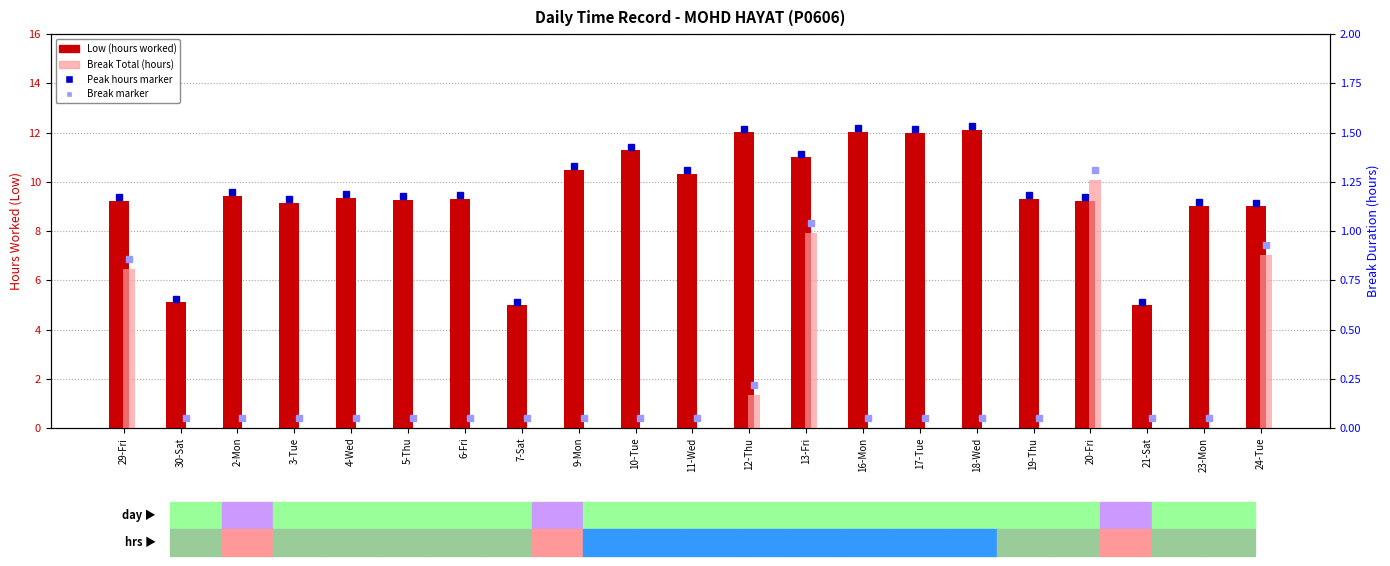

Reading left to right, list all the values displayed in this chart.

Low (hours worked): 29-Fri=9.2	30-Sat=5.1	2-Mon=9.4	3-Tue=9.2	4-Wed=9.3	5-Thu=9.3	6-Fri=9.3	7-Sat=5.0	9-Mon=10.5	10-Tue=11.3	11-Wed=10.3	12-Thu=12.0	13-Fri=11.0	16-Mon=12.0	17-Tue=12.0	18-Wed=12.1	19-Thu=9.3	20-Fri=9.2	21-Sat=5.0	23-Mon=9.0	24-Tue=9.0
Break Total (hours): 29-Fri=0.8	30-Sat=0.0	2-Mon=0.0	3-Tue=0.0	4-Wed=0.0	5-Thu=0.0	6-Fri=0.0	7-Sat=0.0	9-Mon=0.0	10-Tue=0.0	11-Wed=0.0	12-Thu=0.2	13-Fri=1.0	16-Mon=0.0	17-Tue=0.0	18-Wed=0.0	19-Thu=0.0	20-Fri=1.3	21-Sat=0.0	23-Mon=0.0	24-Tue=0.9